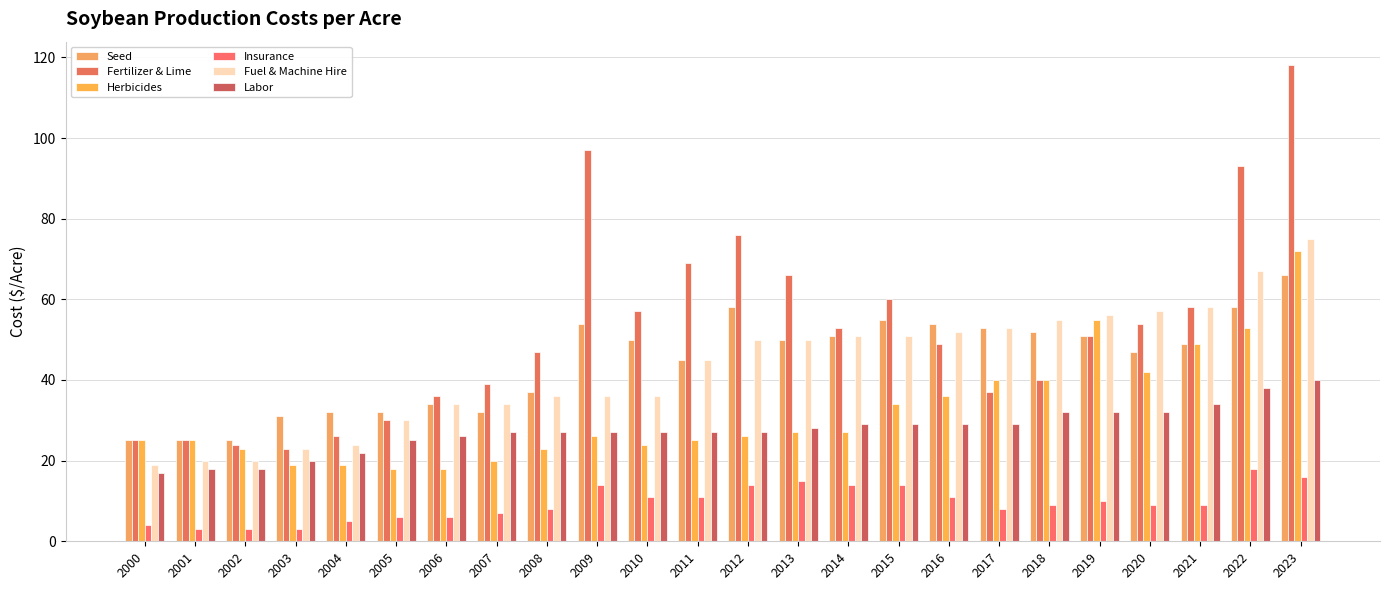

Which series changed the most between 2004 and 2012?

Fertilizer & Lime